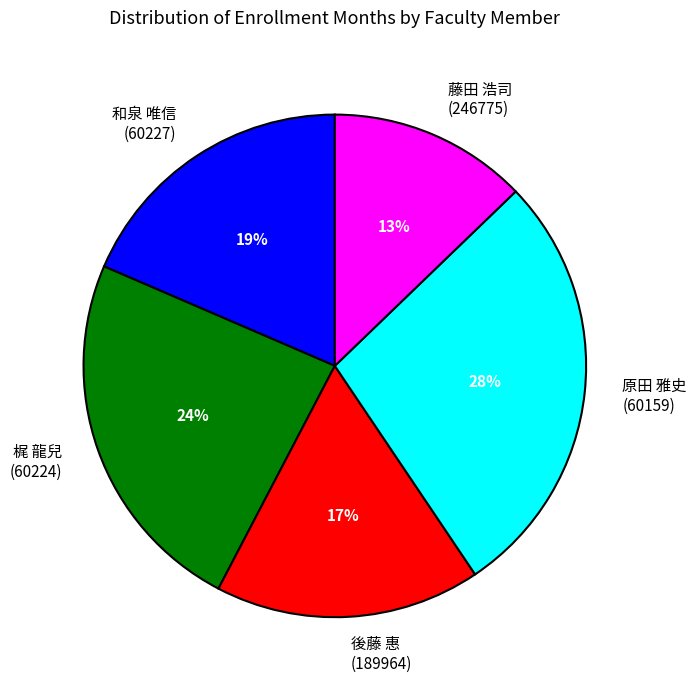

Is there any slice that represents more than half of the pie?

No